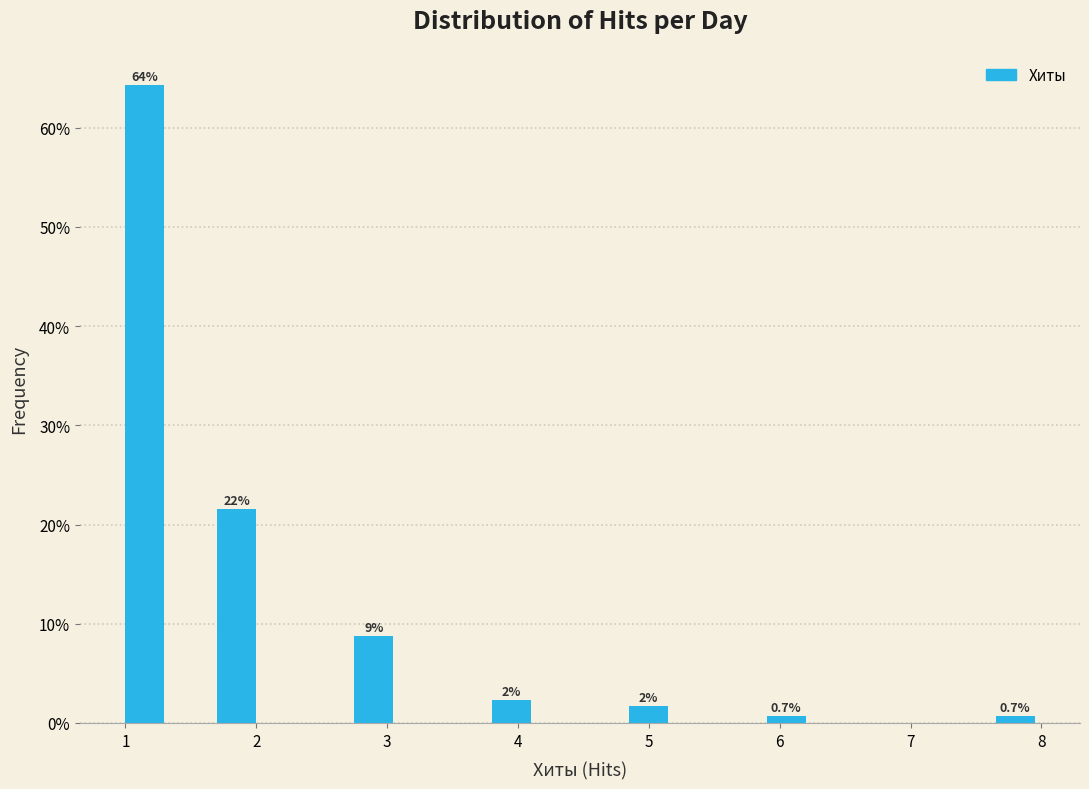

Around what value on the x-axis is the tallest bar? Give the approximate position of its centre, as read against the axis.

1.1